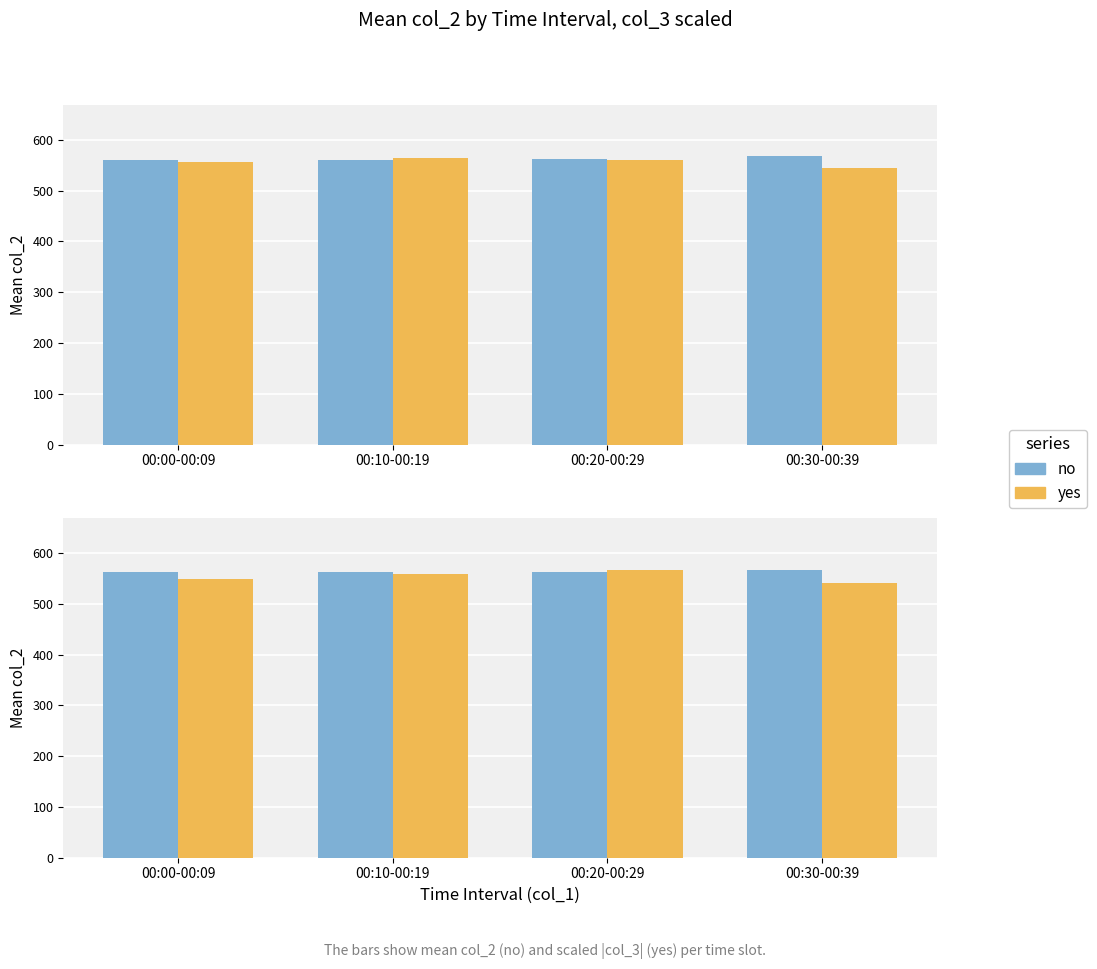

Reading left to right, extract all data points from this chart.

no: 562.0	562.5	563.0	566.5
yes: 549.0	558.0	567.0	540.0